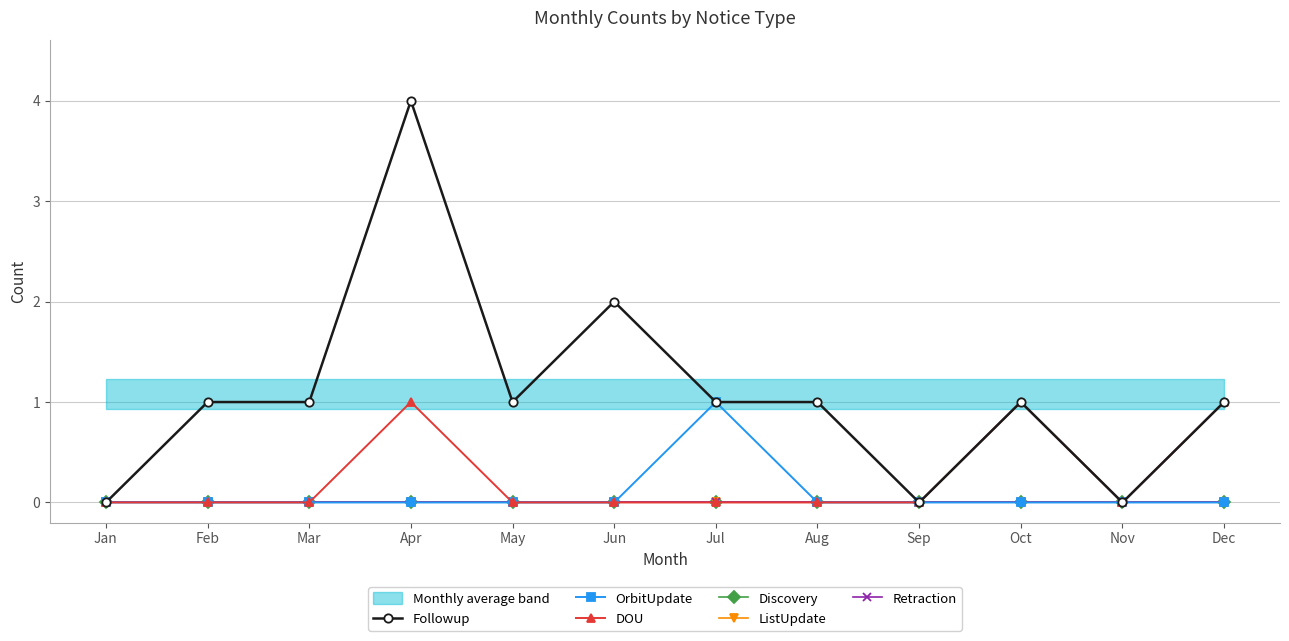

Reading right to left, list all the values displayed in this chart.

Followup: Dec=1	Nov=0	Oct=1	Sep=0	Aug=1	Jul=1	Jun=2	May=1	Apr=4	Mar=1	Feb=1	Jan=0
OrbitUpdate: Dec=0	Nov=0	Oct=0	Sep=0	Aug=0	Jul=1	Jun=0	May=0	Apr=0	Mar=0	Feb=0	Jan=0
DOU: Dec=1	Nov=0	Oct=1	Sep=0	Aug=0	Jul=0	Jun=0	May=0	Apr=1	Mar=0	Feb=0	Jan=0
Discovery: Dec=0	Nov=0	Oct=0	Sep=0	Aug=0	Jul=0	Jun=0	May=0	Apr=0	Mar=0	Feb=0	Jan=0
ListUpdate: Dec=0	Nov=0	Oct=0	Sep=0	Aug=0	Jul=0	Jun=0	May=0	Apr=0	Mar=0	Feb=0	Jan=0
Retraction: Dec=0	Nov=0	Oct=0	Sep=0	Aug=0	Jul=0	Jun=0	May=0	Apr=0	Mar=0	Feb=0	Jan=0